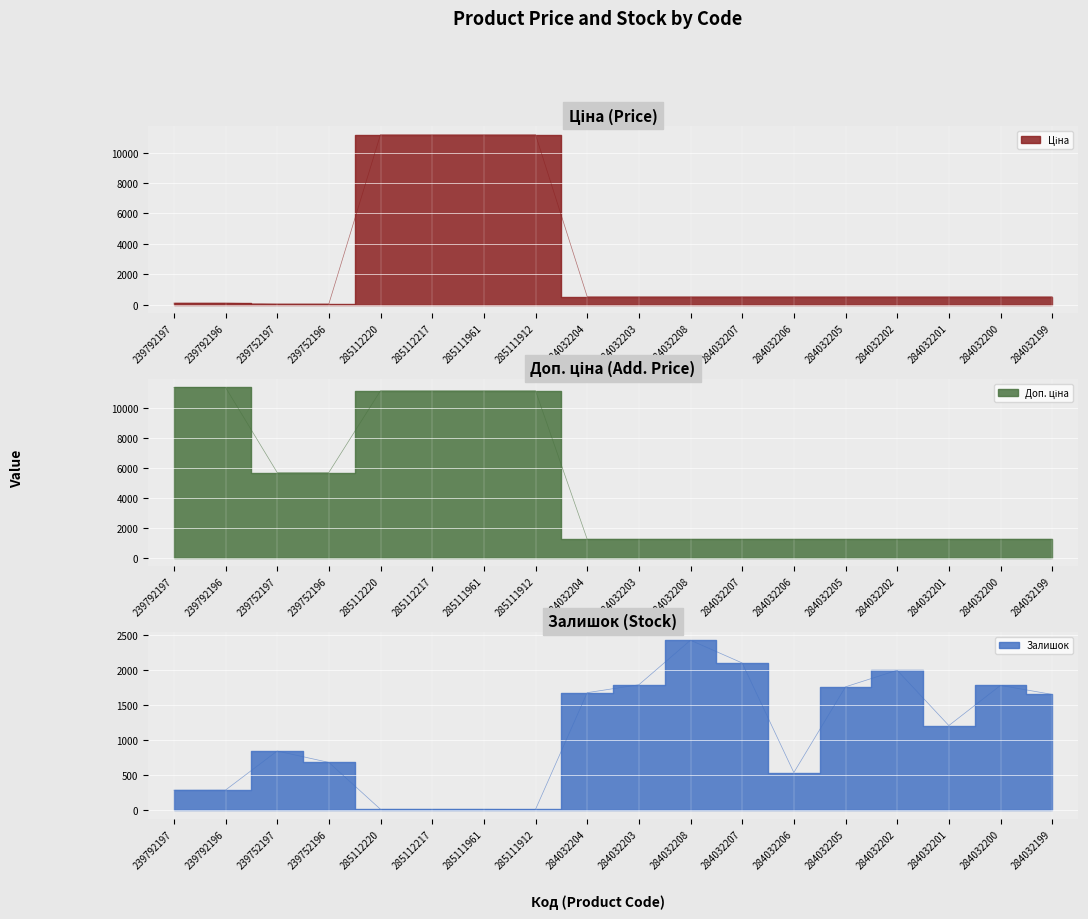

Where does the Ціна series first go above 539?

285112220